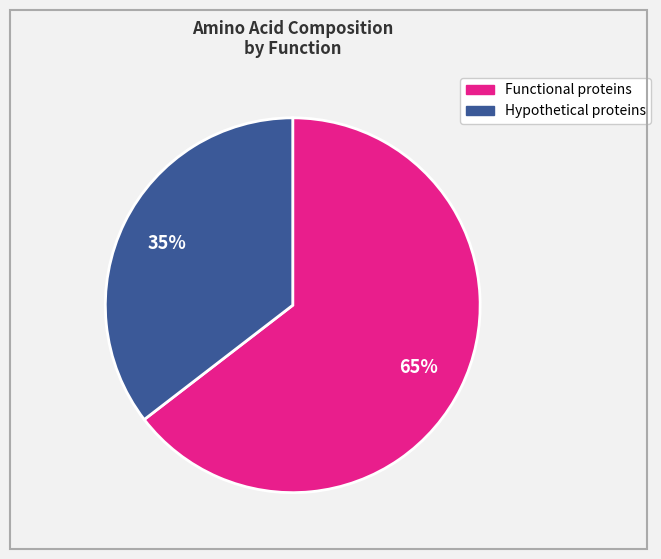

To the nearest percent, what is the average slice percentage?

50%